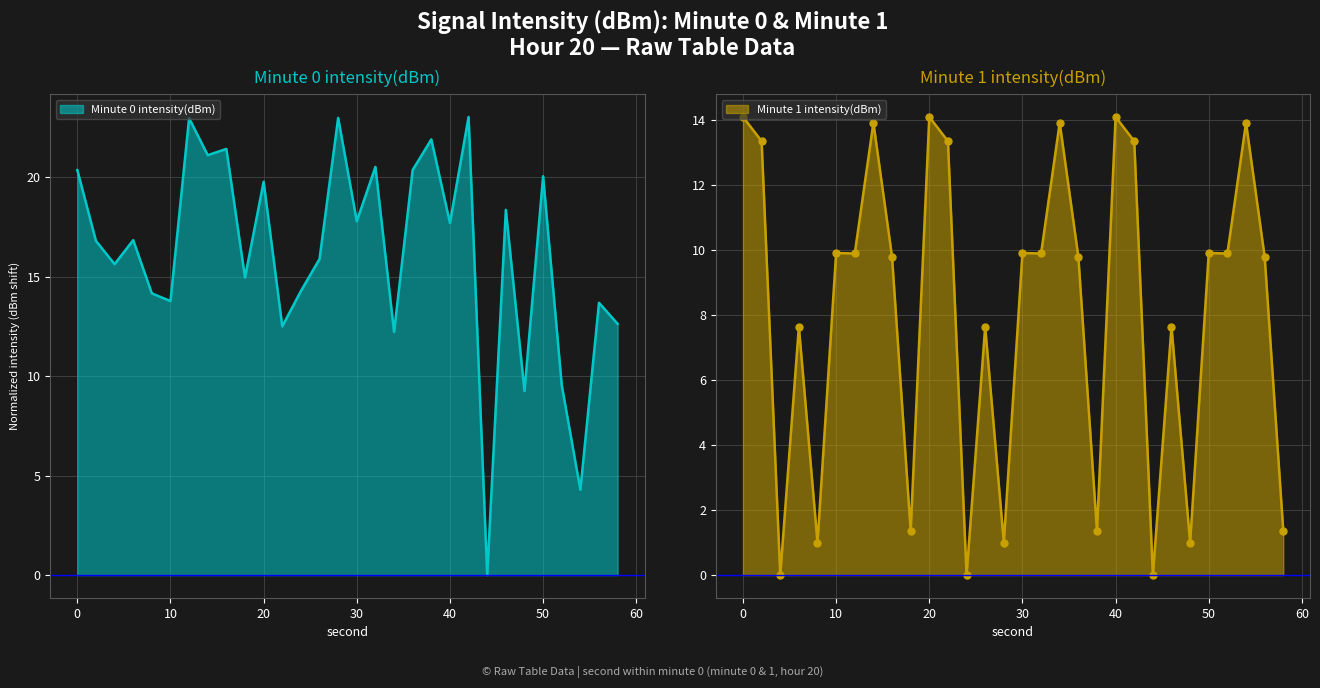

Which series has the largest total across all categories?

intensity(dBm) min0